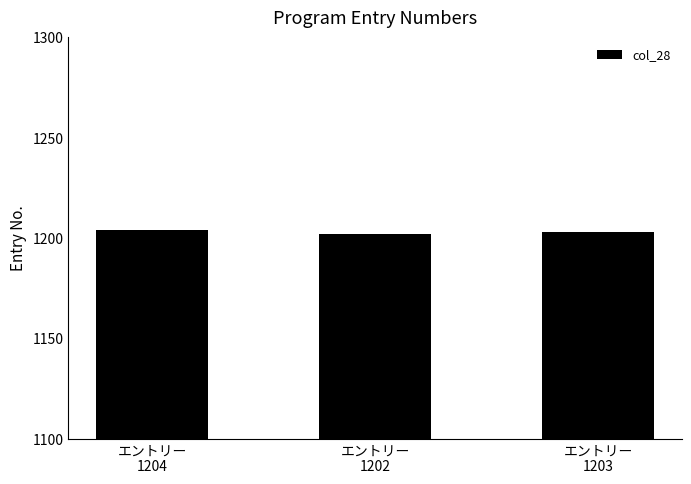

What is the minimum value shown in the chart?

1202